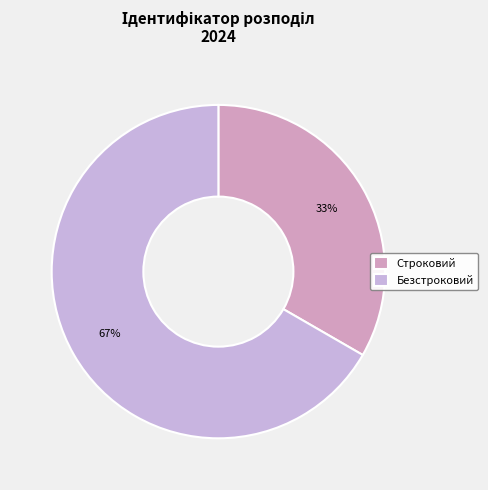

Rank the categories by value from highest to lowest.

Безстроковий, Строковий